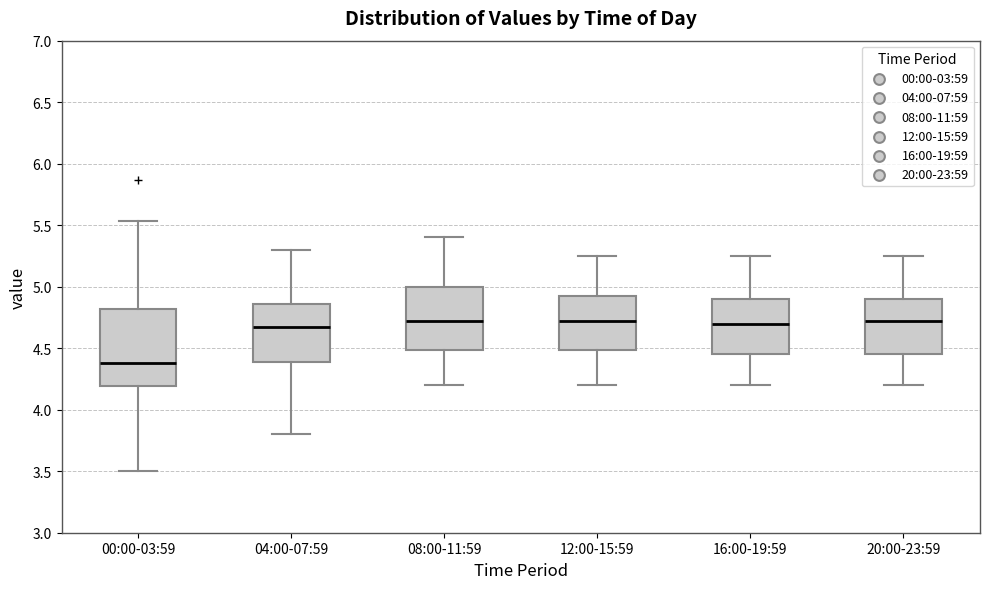

Comparing the boxes themselves (not the whiskers), which one is the tallest?

00:00-03:59